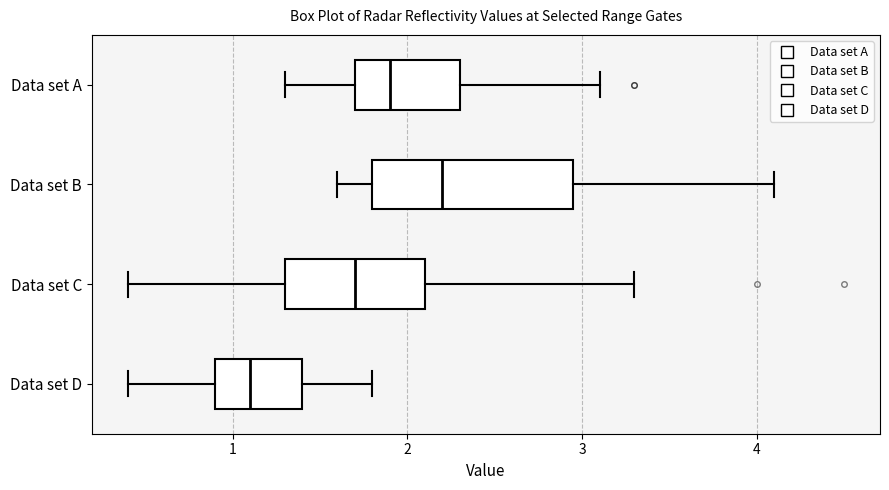

Comparing the boxes themselves (not the whiskers), which one is the widest?

Data set B